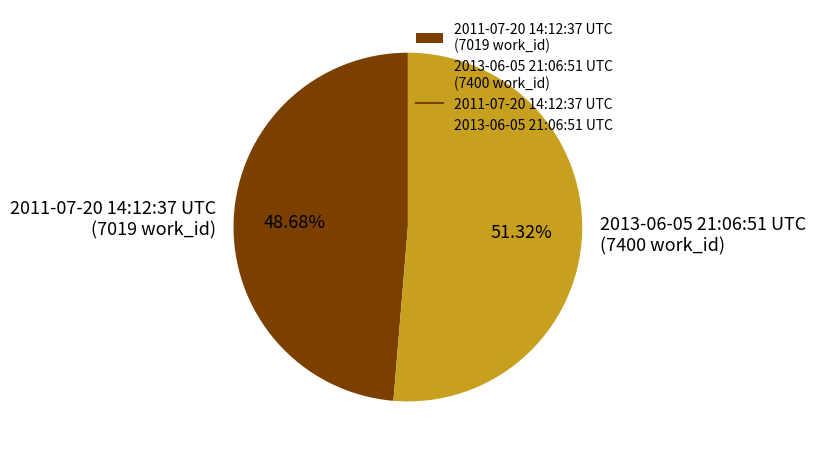

How many segments does this pie chart have?

2